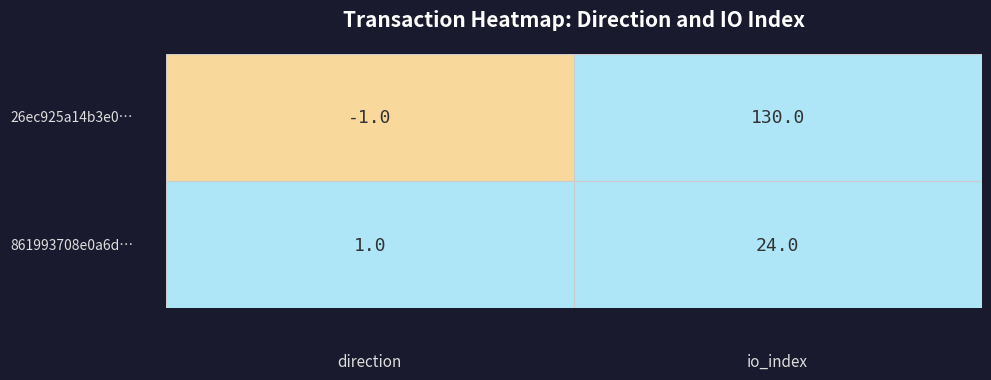

Rank the categories by 26ec925a14b3e07944a359621fa8514af2fb2a5 value from highest to lowest.

io_index, direction